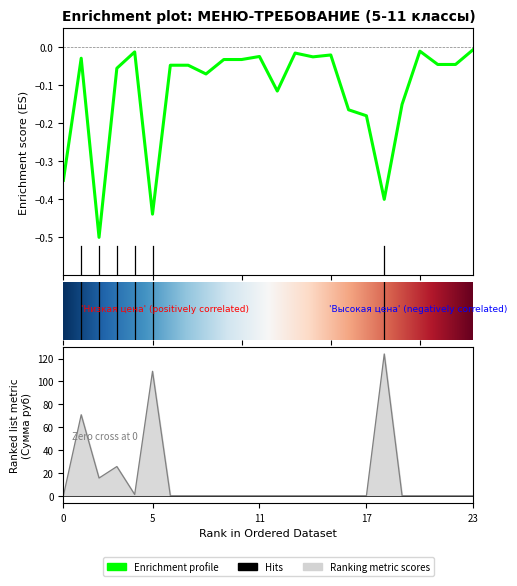

What is the minimum value shown in the chart?

-0.5